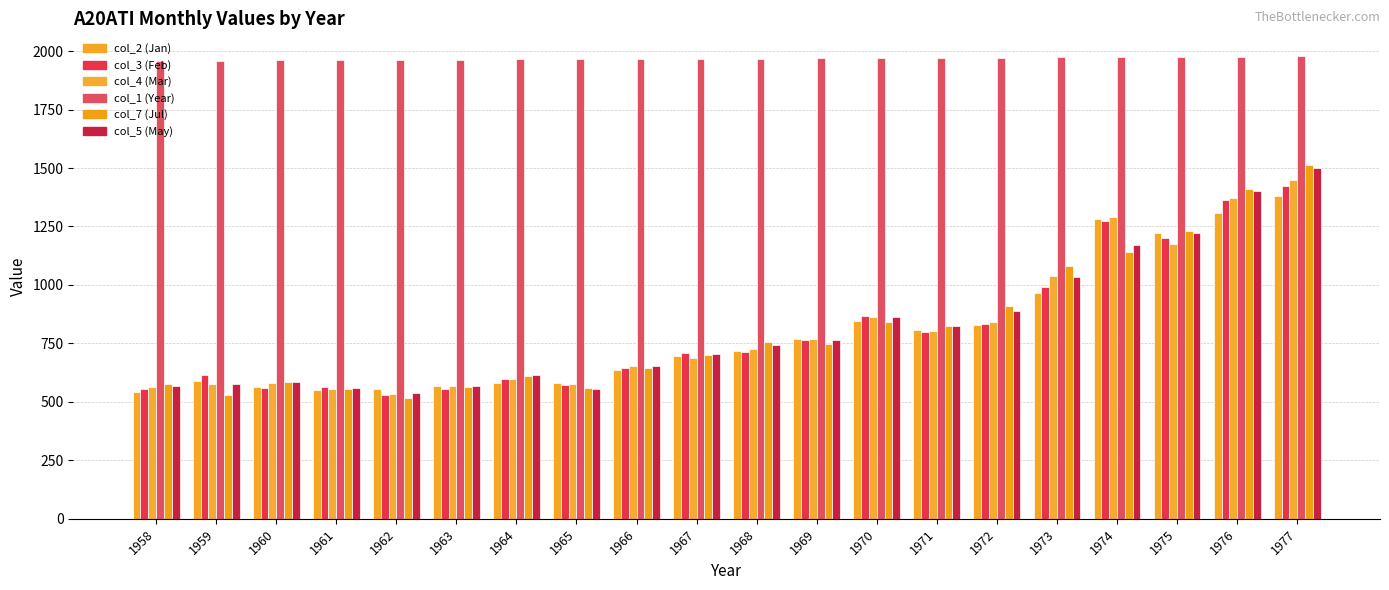

Reading left to right, extract all data points from this chart.

col_2: 1958=542	1959=591	1960=564	1961=551	1962=554	1963=567	1964=580	1965=579	1966=638	1967=698	1968=718	1969=767	1970=844	1971=808	1972=828	1973=964	1974=1282	1975=1224	1976=1308	1977=1380
col_3: 1958=554	1959=613	1960=560	1961=563	1962=530	1963=553	1964=596	1965=574	1966=643	1967=708	1968=715	1969=764	1970=868	1971=800	1972=832	1973=993	1974=1275	1975=1200	1976=1364	1977=1423
col_4: 1958=562	1959=578	1960=579	1961=555	1962=533	1963=568	1964=599	1965=575	1966=654	1967=687	1968=724	1969=771	1970=862	1971=803	1972=843	1973=1038	1974=1290	1975=1177	1976=1373	1977=1450
col_1: 1958=1958	1959=1959	1960=1960	1961=1961	1962=1962	1963=1963	1964=1964	1965=1965	1966=1966	1967=1967	1968=1968	1969=1969	1970=1970	1971=1971	1972=1972	1973=1973	1974=1974	1975=1975	1976=1976	1977=1977
col_7: 1958=578	1959=530	1960=587	1961=556	1962=516	1963=565	1964=611	1965=561	1966=645	1967=701	1968=754	1969=748	1970=843	1971=824	1972=911	1973=1079	1974=1140	1975=1232	1976=1411	1977=1512
col_5: 1958=567	1959=577	1960=583	1961=558	1962=537	1963=568	1964=616	1965=553	1966=653	1967=704	1968=743	1969=764	1970=863	1971=823	1972=889	1973=1033	1974=1171	1975=1223	1976=1401	1977=1498